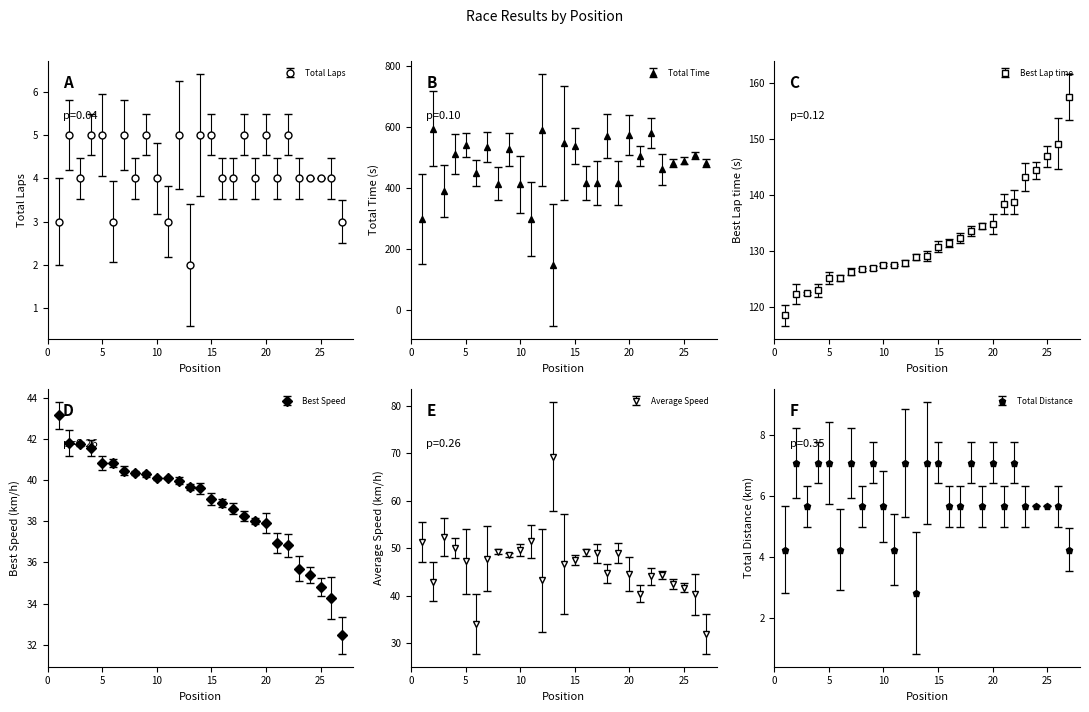

What is the total value across all series at 14?

775.8